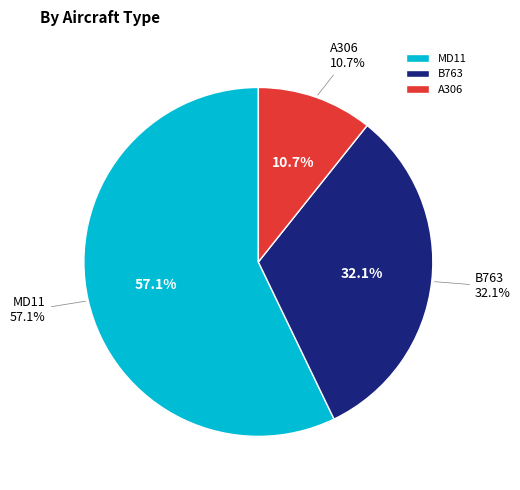

To the nearest percent, what is the difference between the MD11 and B763 slice percentages?

25%